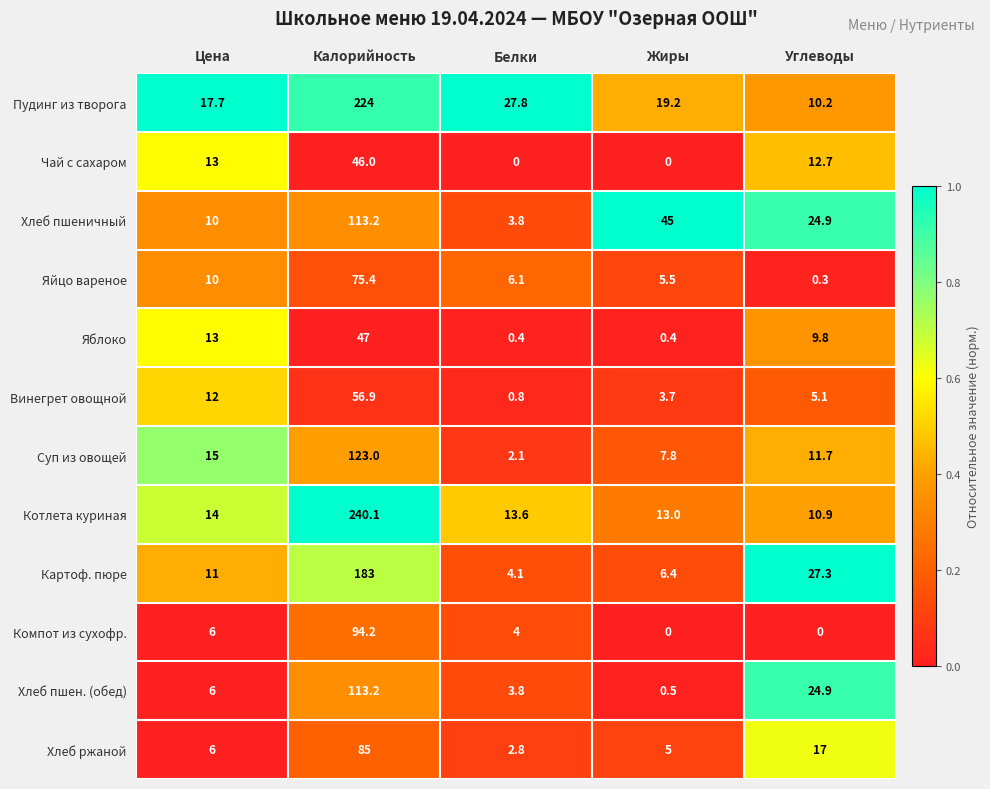

Is it true that Хлеб пшеничный equals 9.7 at Углеводы?

False